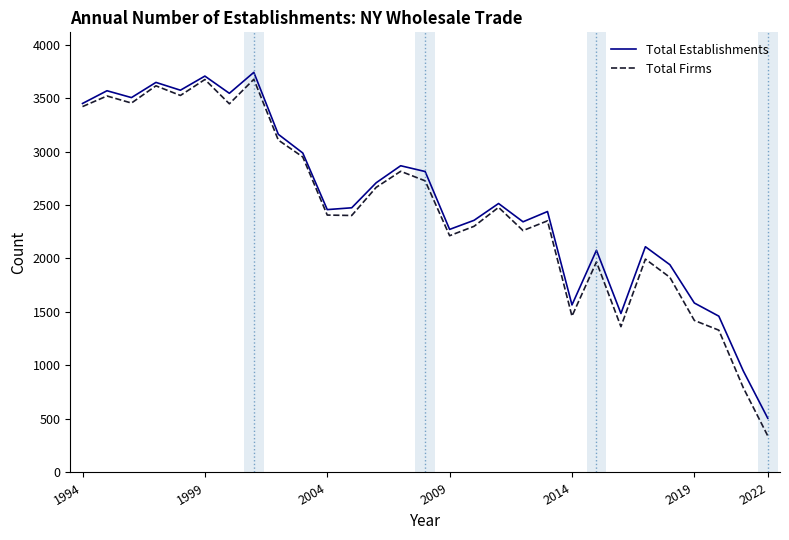

What is the difference between the maximum and second lowest values in the Total Establishments series?

2791